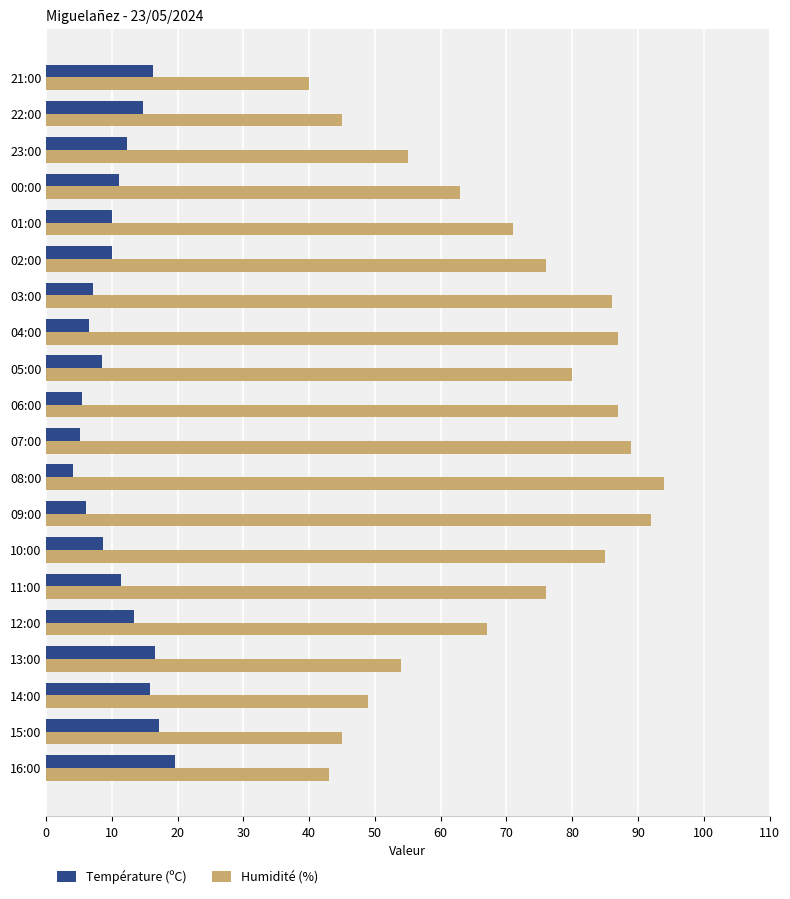

At how many categories does at least one series exceed 68?

11